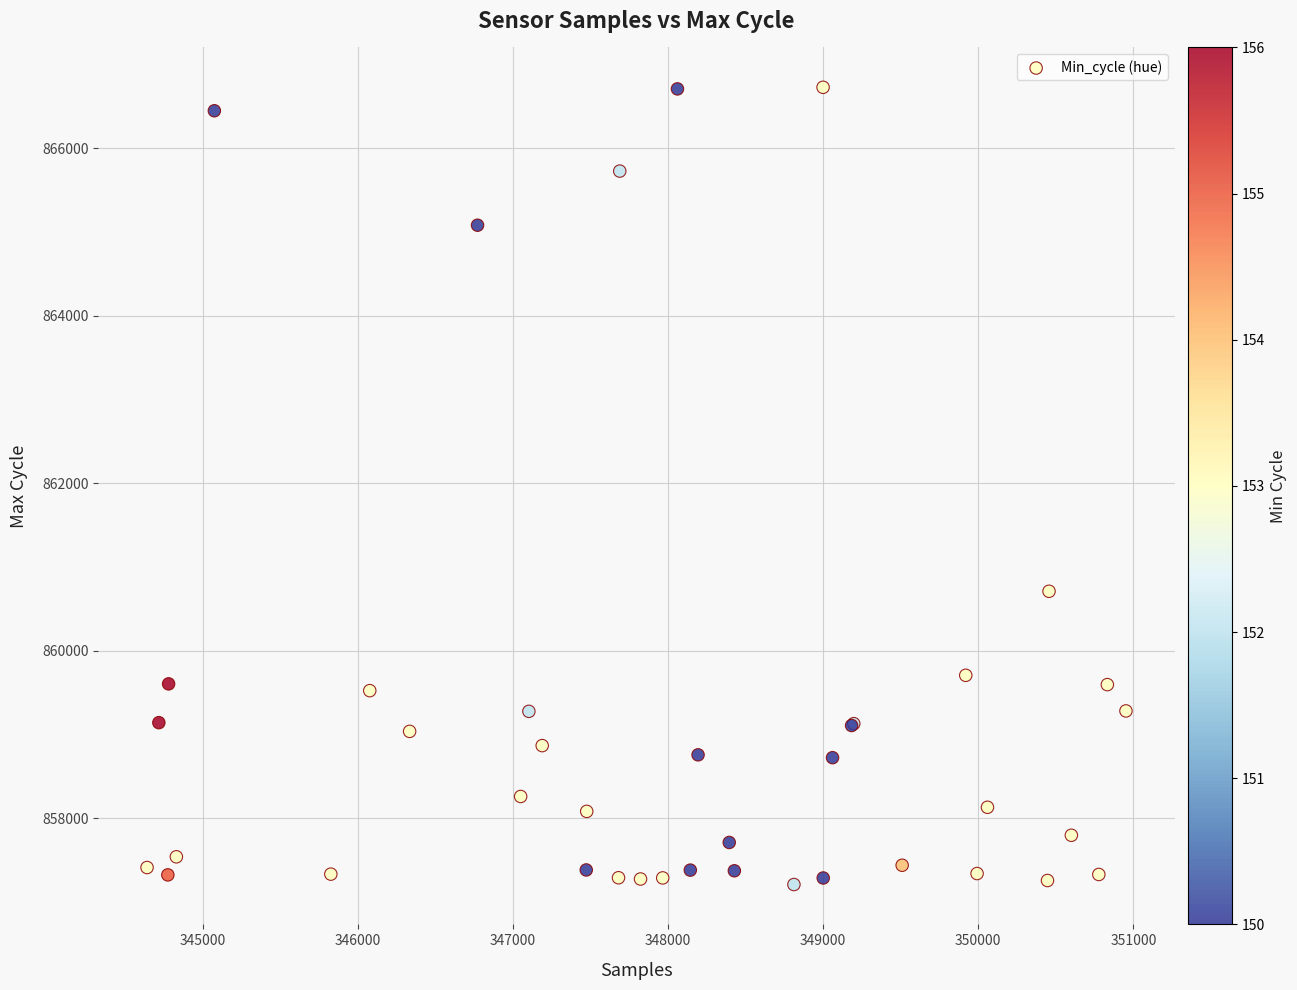

What Y value in the scatter plot is closest to 861968?

860711